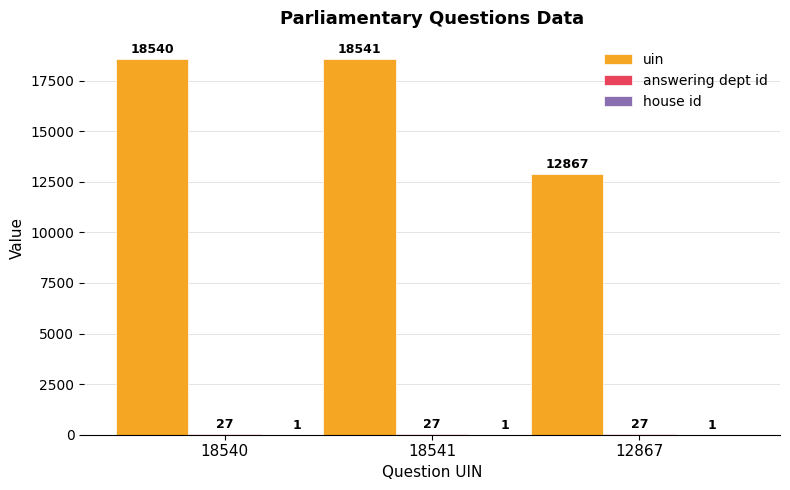

Which series has the widest spread of values?

uin